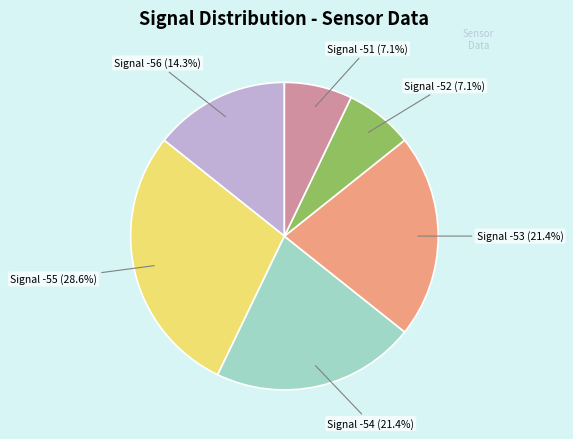

What is the ratio of the value at Signal -51 to the value at Signal -53?

0.3